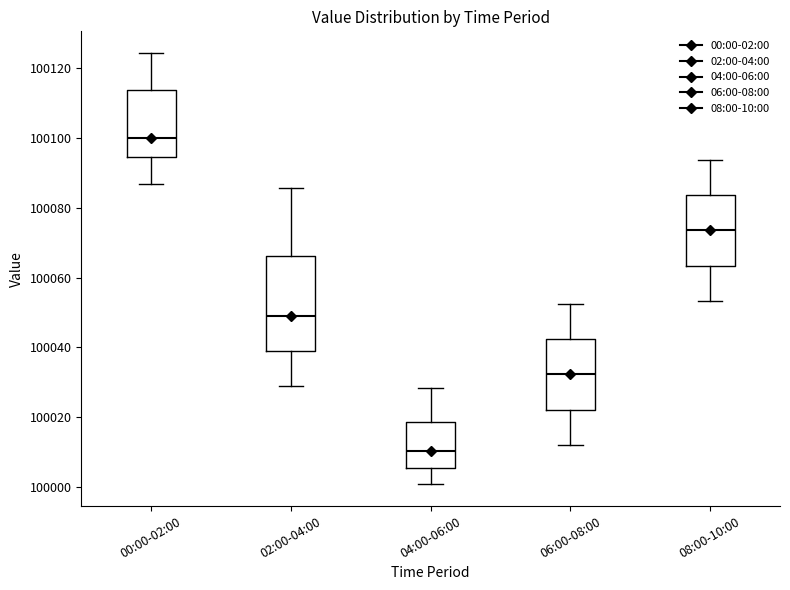

Where does the lower whisker of the box for 08:00-10:00 end on the y-axis? The values are not printed on the chart, so give them approximately, as read against the axis.

100054